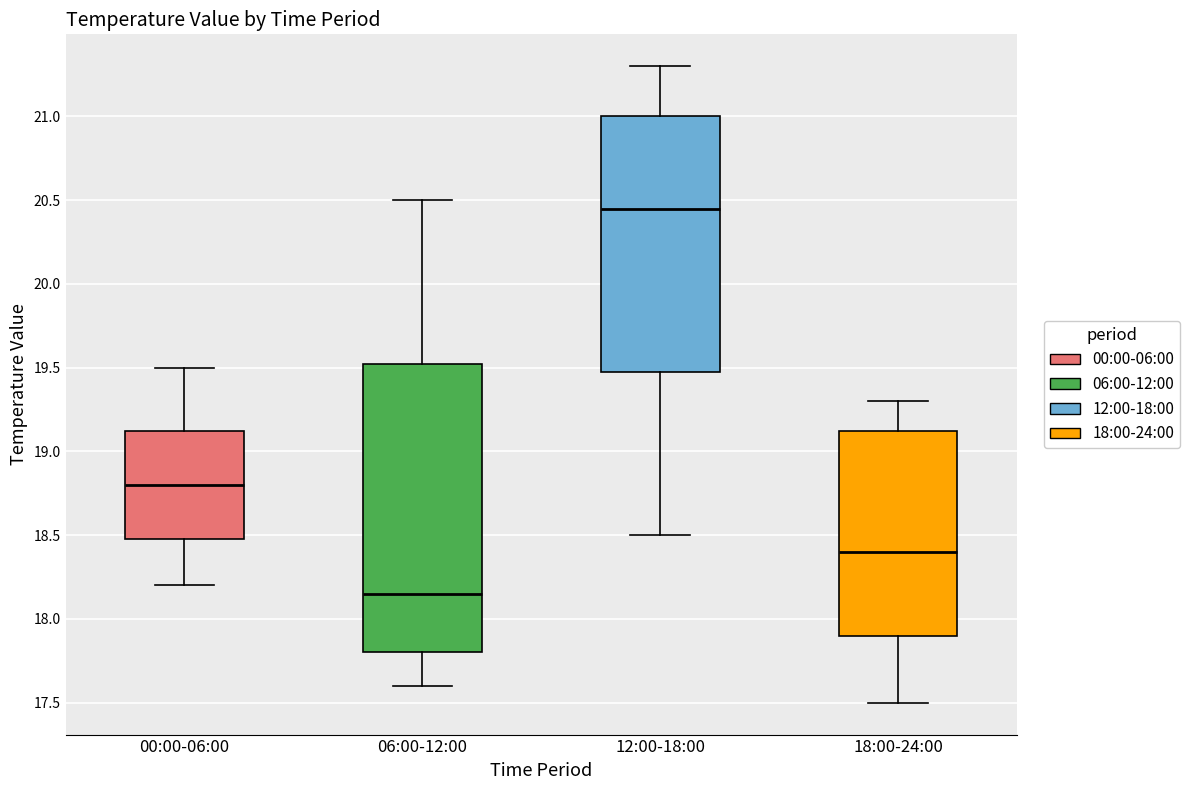

Reading left to right, read every box against the y-axis: the position of its median line, the range the box covers, and the ends of its whiskers. The values are not printed on the chart, so give them approximately, as read against the axis.

00:00-06:00: median 18.80, box 18.50 to 19.15, whiskers 18.20 to 19.50
06:00-12:00: median 18.15, box 17.80 to 19.55, whiskers 17.60 to 20.50
12:00-18:00: median 20.45, box 19.50 to 21.00, whiskers 18.50 to 21.30
18:00-24:00: median 18.40, box 17.90 to 19.15, whiskers 17.50 to 19.30